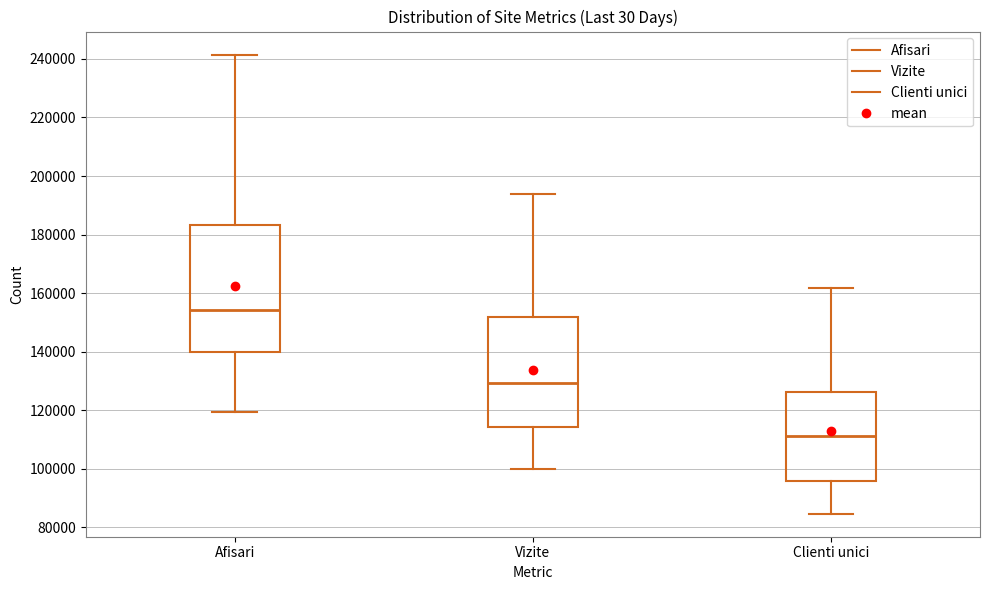

Where does the upper whisker of the box for Afisari end on the y-axis? The values are not printed on the chart, so give them approximately, as read against the axis.

242000